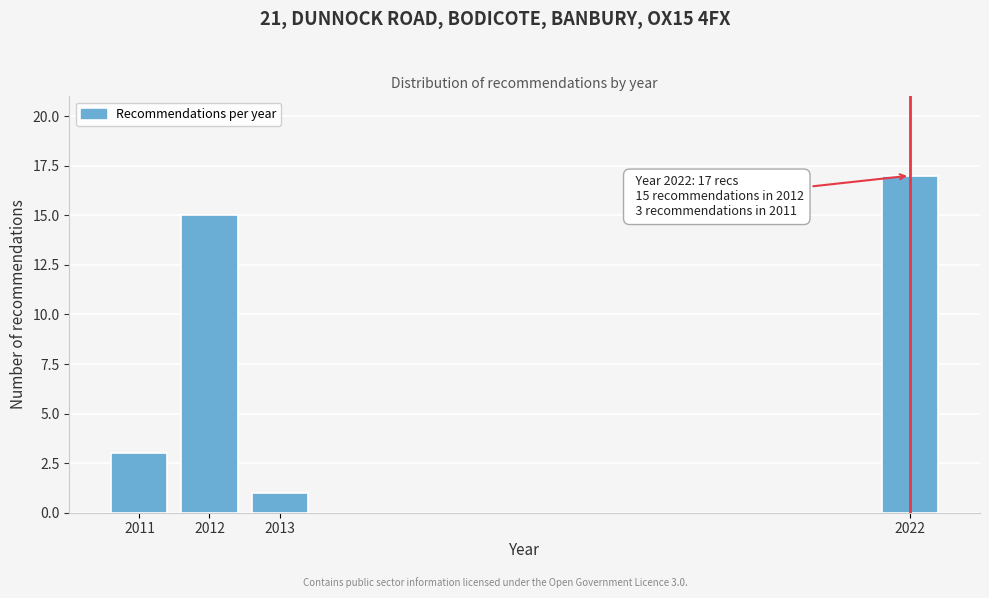

Reading left to right, list all the values displayed in this chart.

2011=3	2012=15	2013=1	2022=17